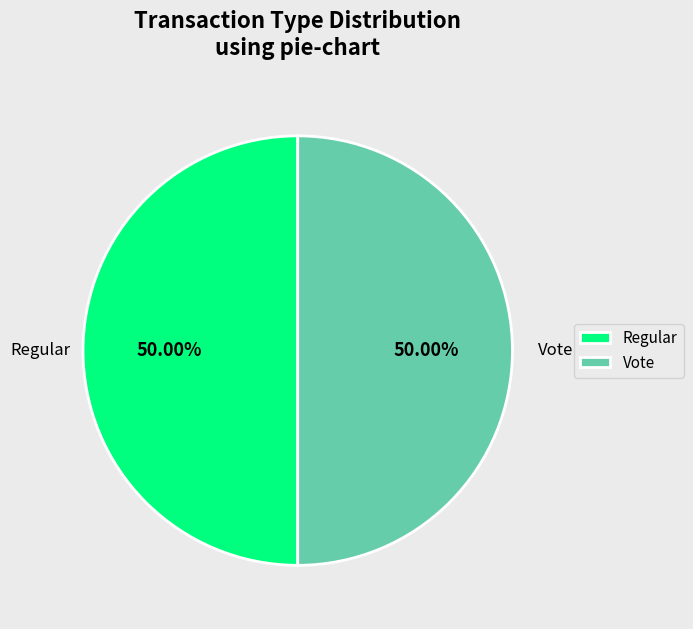

Combined, do Regular and Vote account for over 50%?

Yes